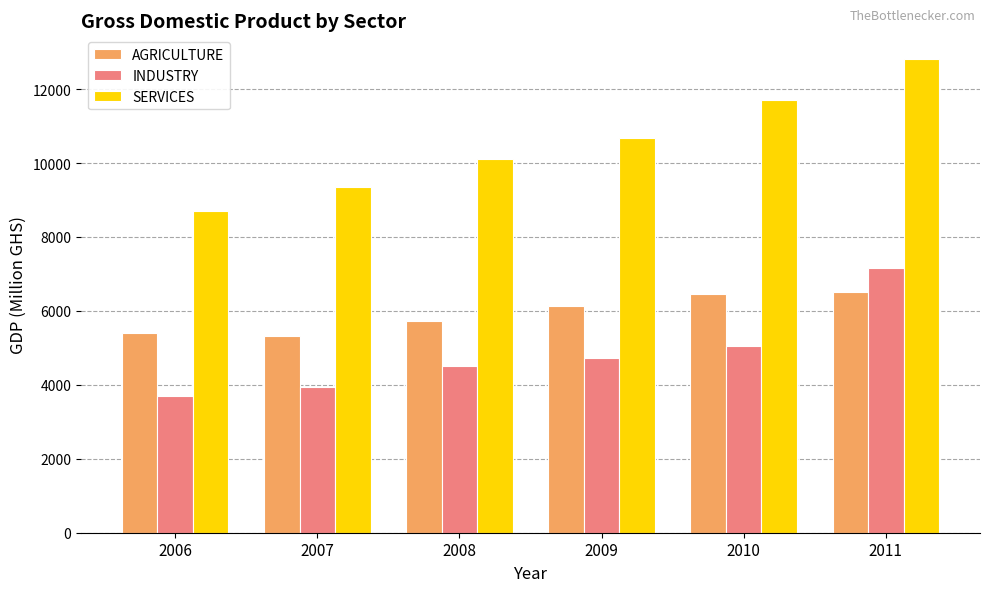

Rank the series by their maximum value, from highest to lowest.

SERVICES, INDUSTRY, AGRICULTURE